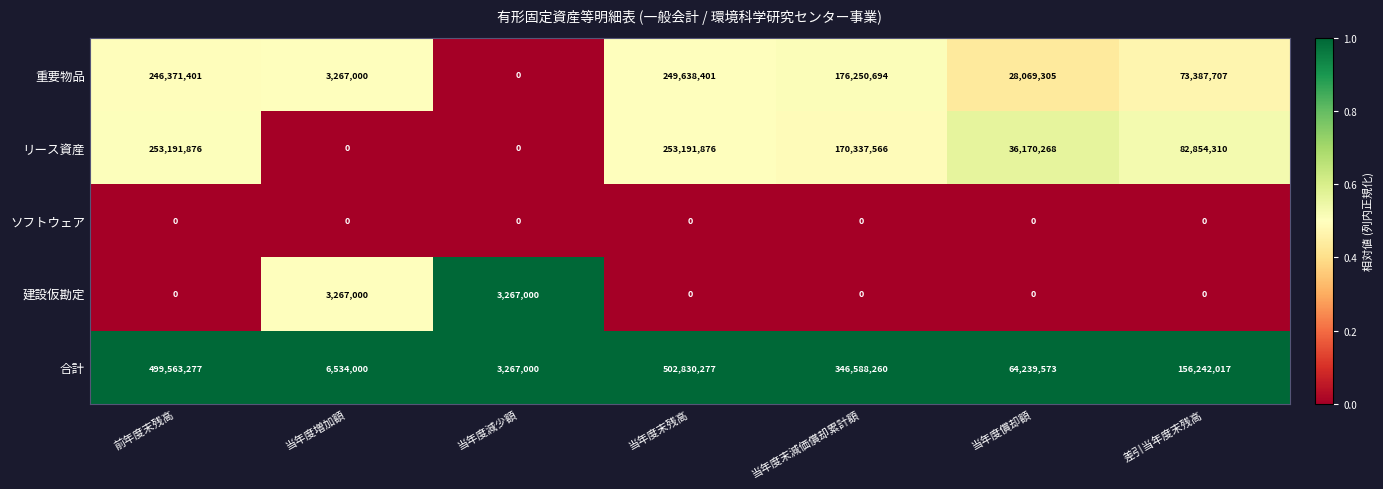

Which series has the largest range (max minus min)?

合計